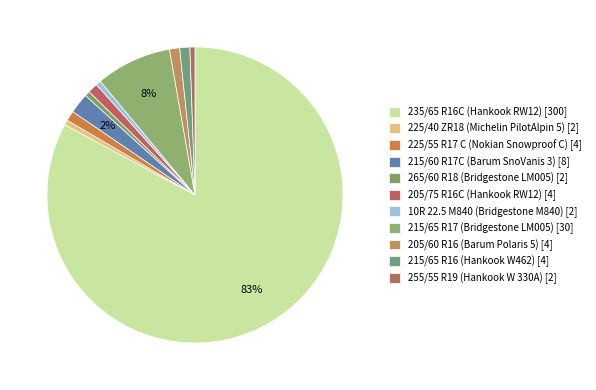

Rank the categories by value from lowest to highest.

225/40 ZR18 (Michelin PilotAlpin 5), 265/60 R18 (Bridgestone LM005), 10R 22.5 M840 (Bridgestone M840), 255/55 R19 (Hankook W 330A), 225/55 R17 C (Nokian Snowproof C), 205/75 R16C (Hankook RW12), 205/60 R16 (Barum Polaris 5), 215/65 R16 (Hankook W462), 215/60 R17C (Barum SnoVanis 3), 215/65 R17 (Bridgestone LM005), 235/65 R16C (Hankook RW12)